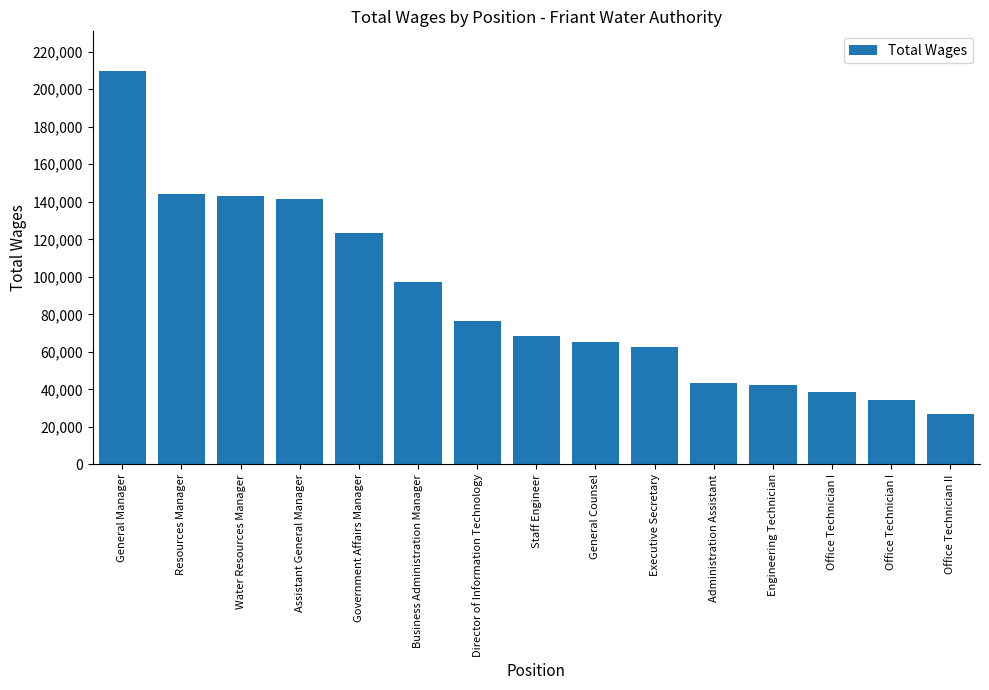

Count the number of categories in the chart.

15